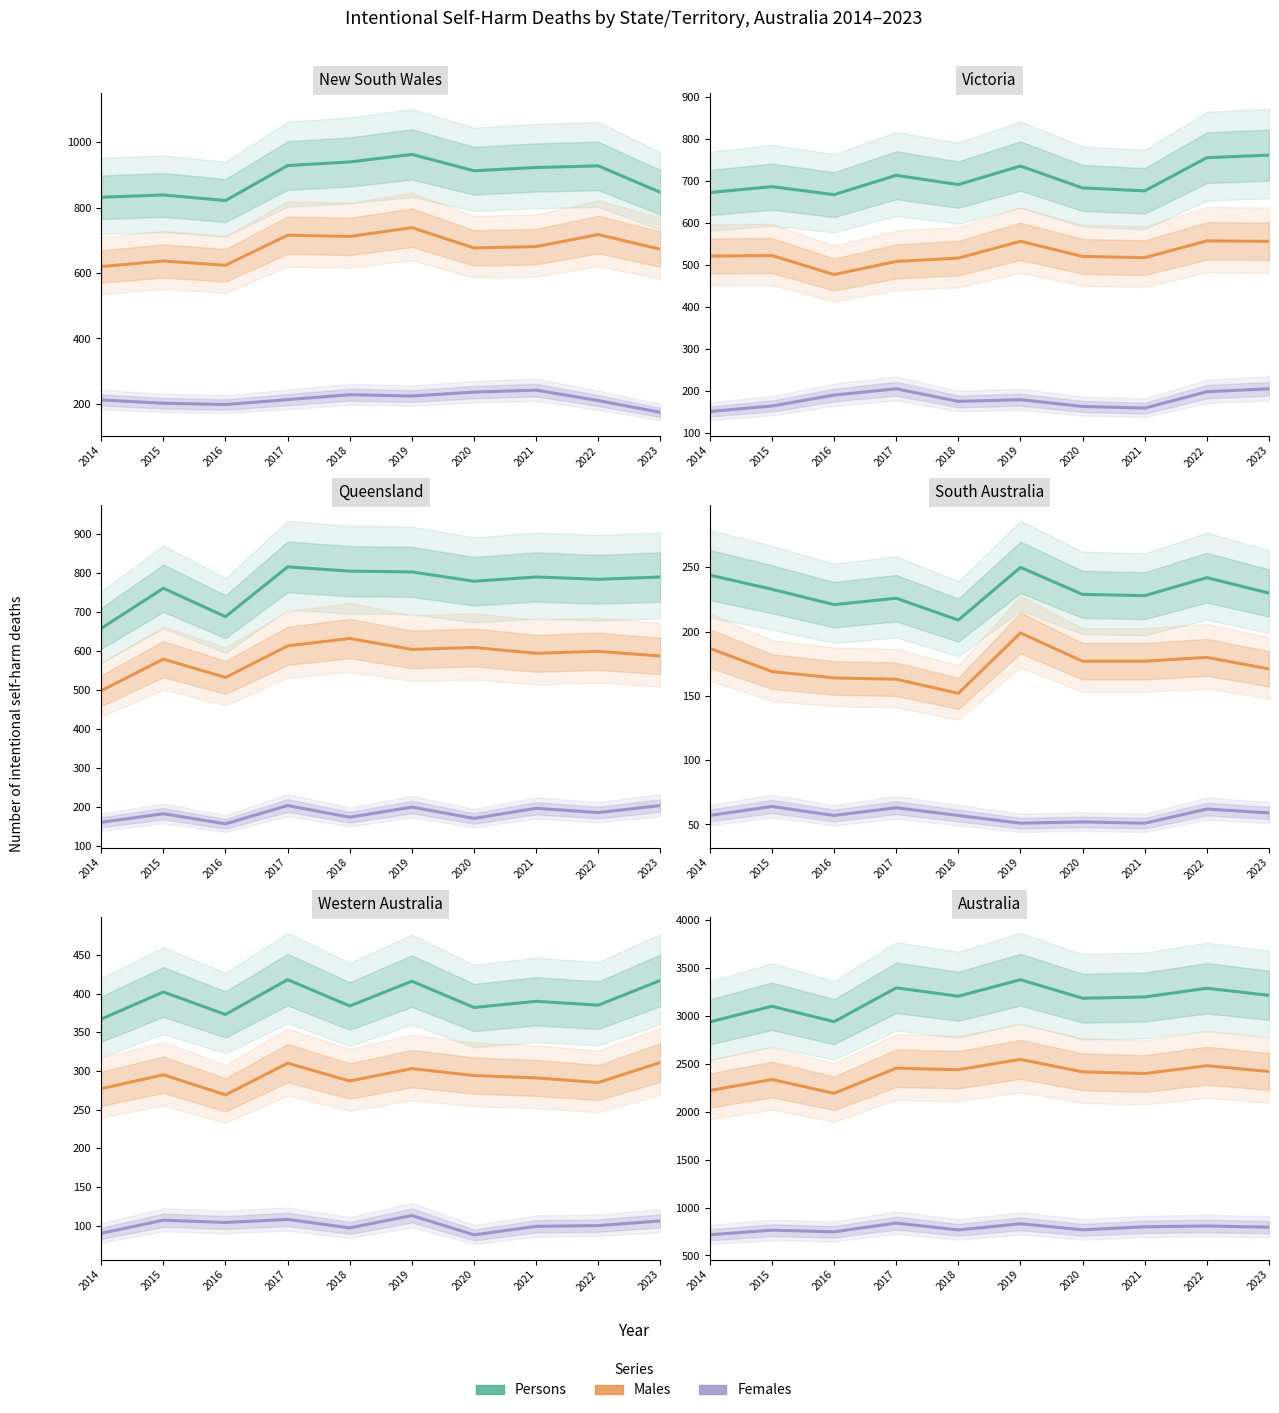

Is it true that Females equals 498 at 2019?

False